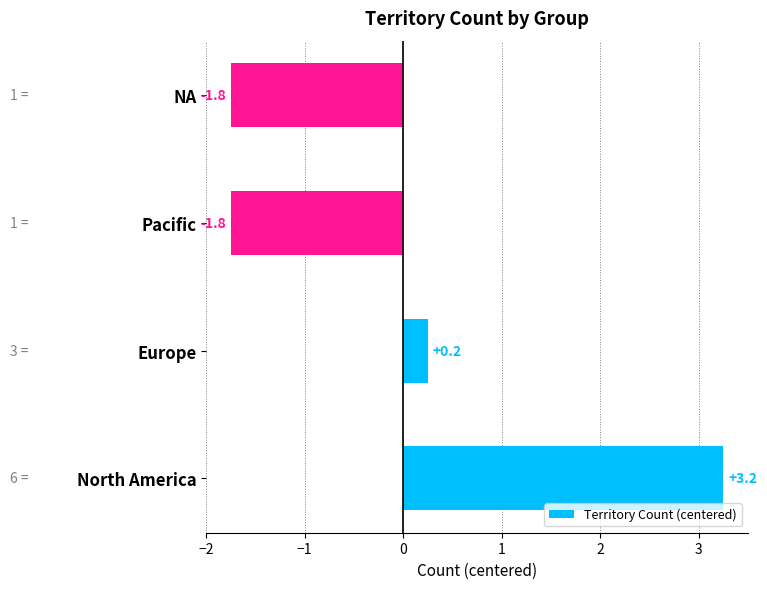

At which label is the value closest to 0?

Europe